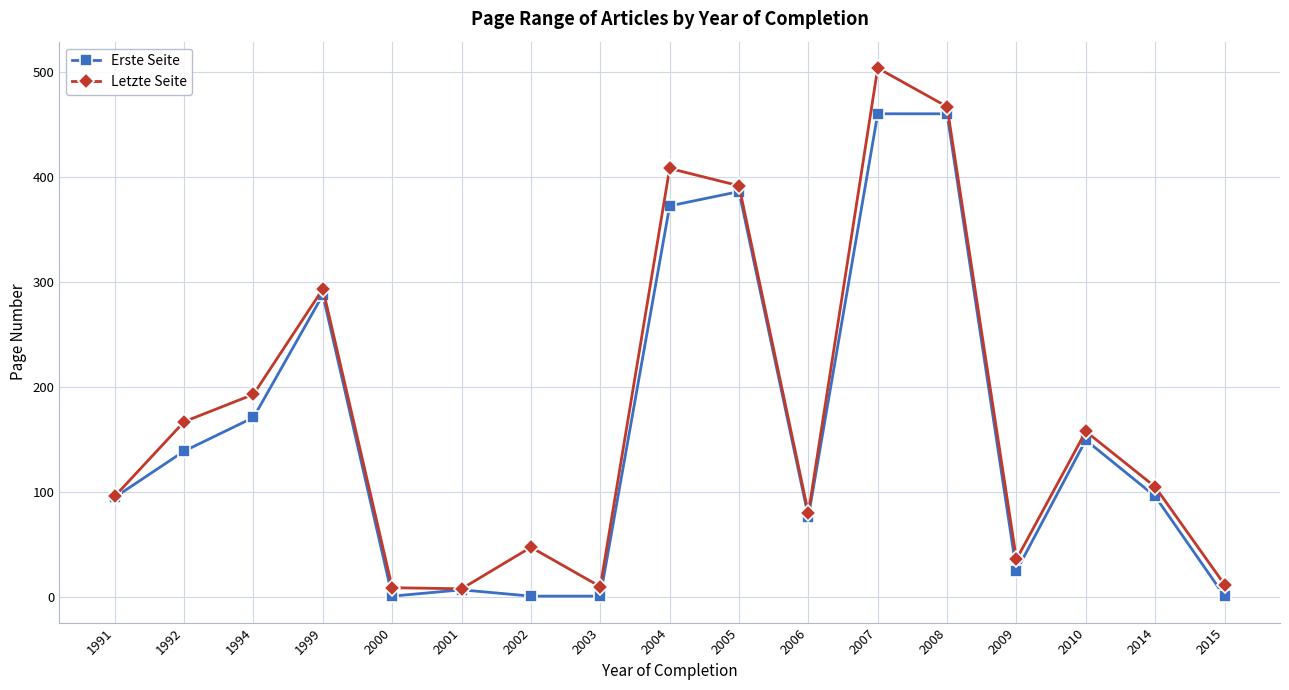

At which category does Erste Seite reach its first local valley?

2000